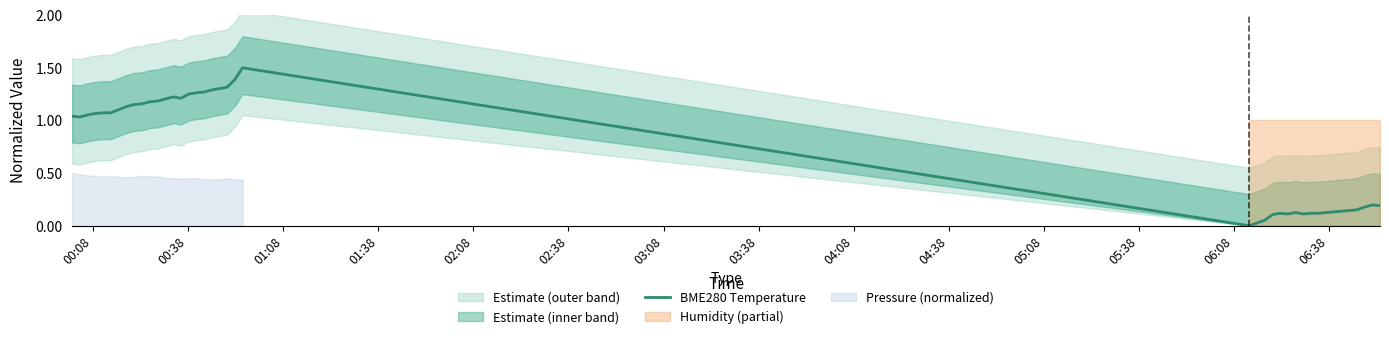

Reading left to right, transcribe all the data shown in this chart.

1.0	1.0	1.1	1.1	1.1	1.1	1.1	1.2	1.2	1.2	1.2	1.2	1.2	1.2	1.2	1.3	1.3	1.3	1.3	1.3	1.4	1.5	0.0	0.0	0.1	0.1	0.1	0.1	0.1	0.1	0.1	0.1	0.1	0.1	0.1	0.1	0.2	0.2	0.2	0.2